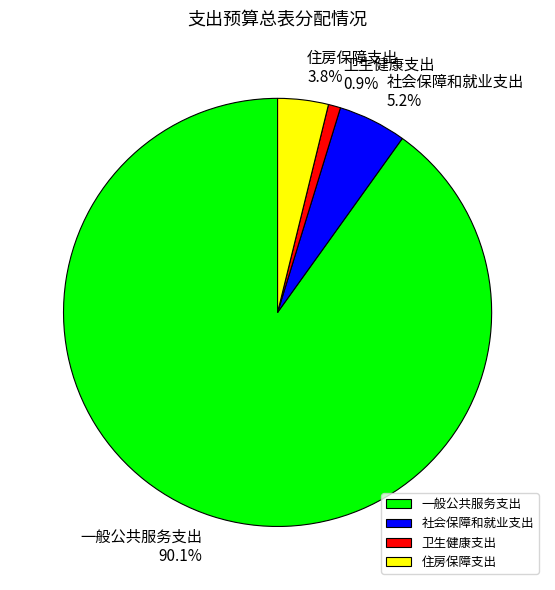

To the nearest percent, what is the difference between the largest and smallest slice percentages?

89%